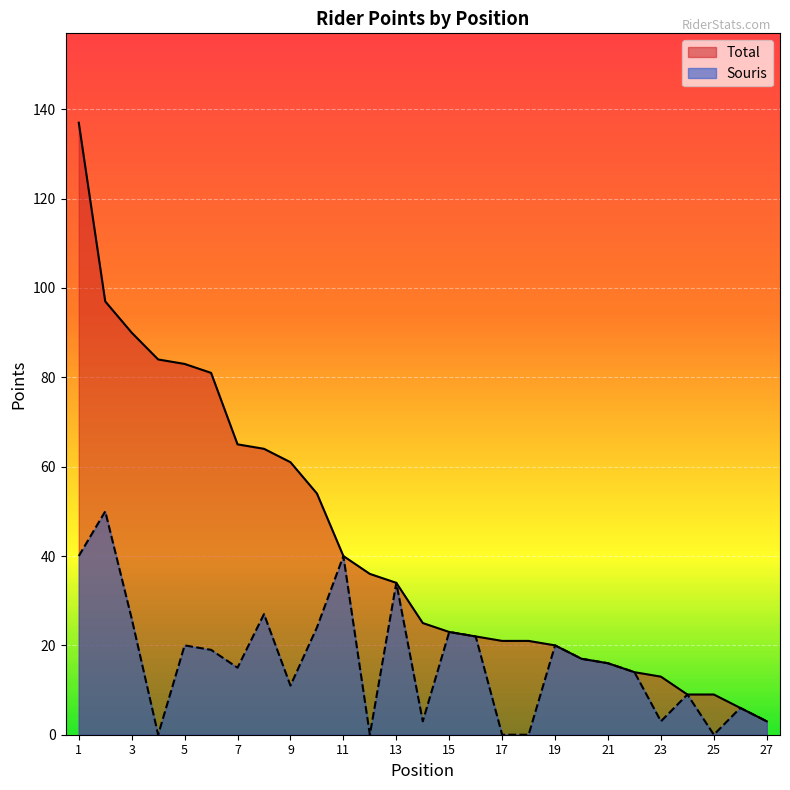

True or false: Souris and Total intersect in this chart.

False